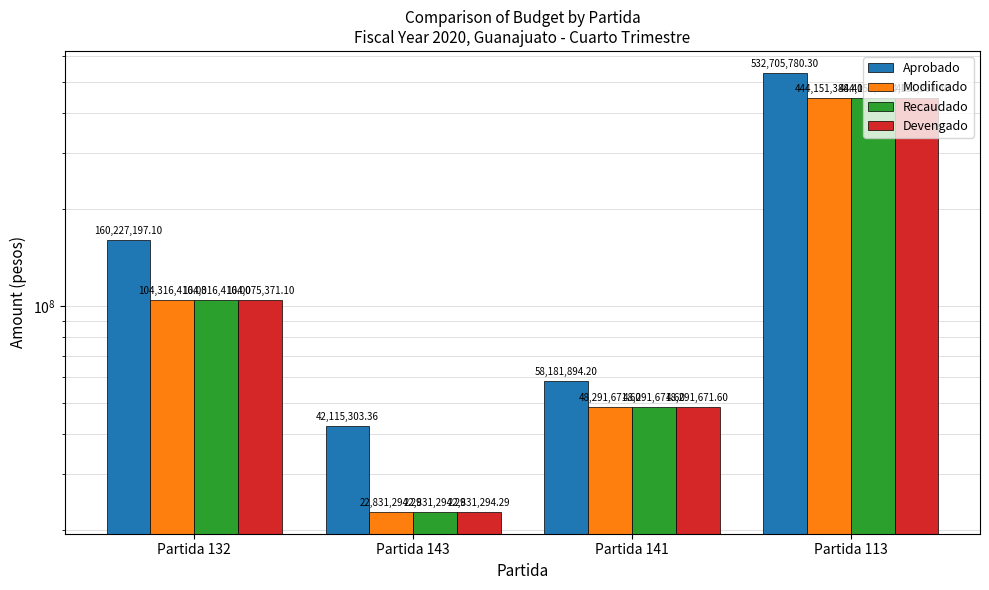

Reading left to right, list all the values displayed in this chart.

Aprobado: 160227197.1	42115303.4	58181894.2	532705780.3
Modificado: 104316416.0	22831294.3	48291671.6	444151388.4
Recaudado: 104316416.0	22831294.3	48291671.6	444151388.4
Devengado: 104075371.1	22831294.3	48291671.6	444151388.4